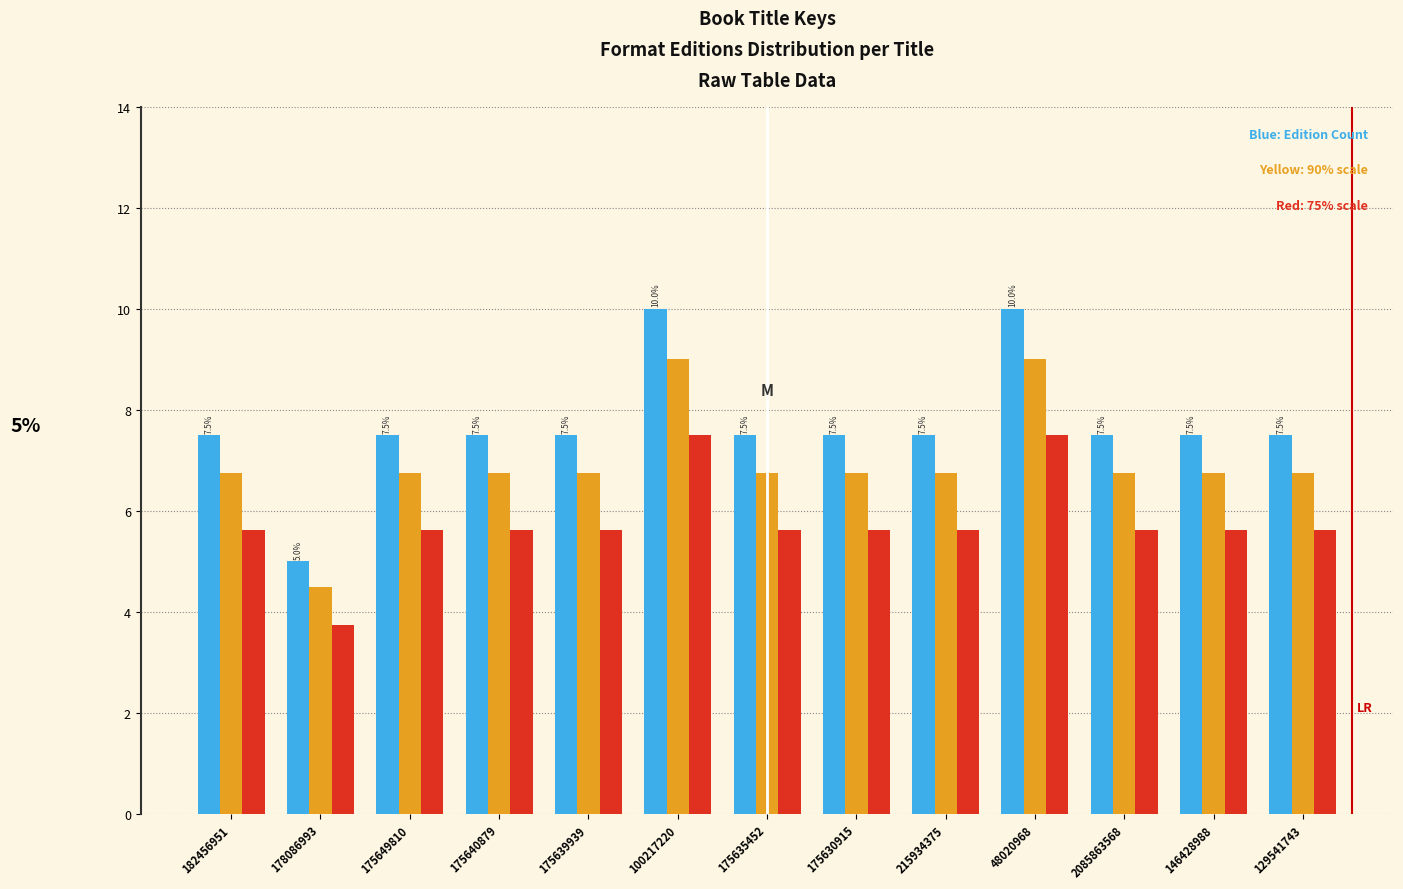

What is the smallest value displayed?

3.8